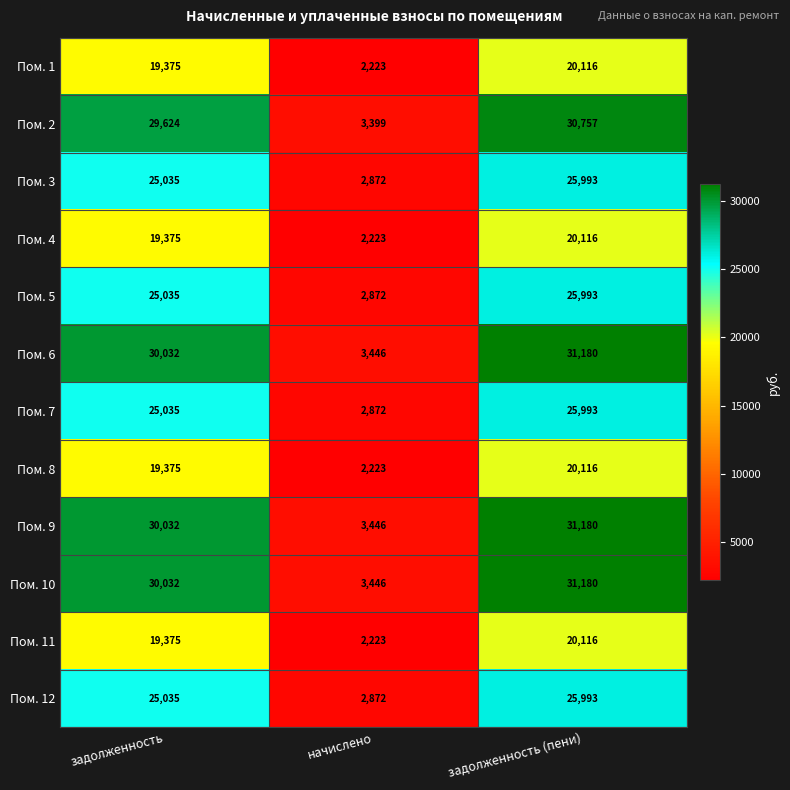

What is the total value across all series at задолженность (пени)?

308733